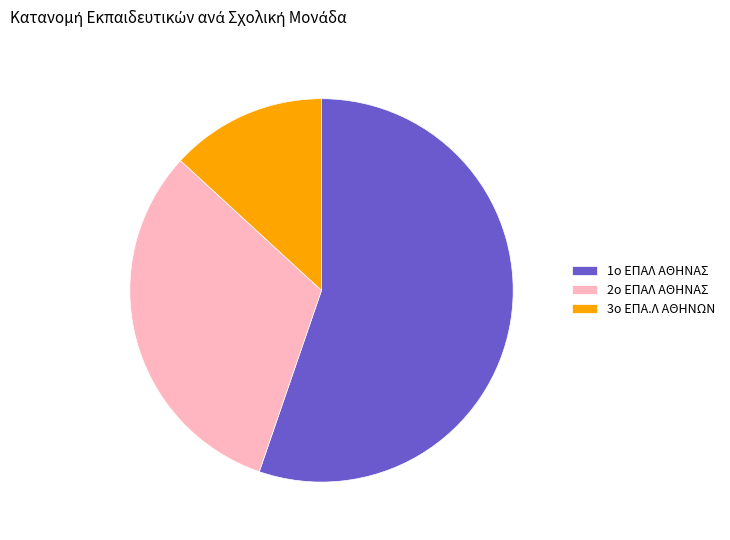

Between 1o ΕΠΑΛ ΑΘΗΝΑΣ and 3ο ΕΠΑ.Λ ΑΘΗΝΩΝ, which is larger?

1o ΕΠΑΛ ΑΘΗΝΑΣ